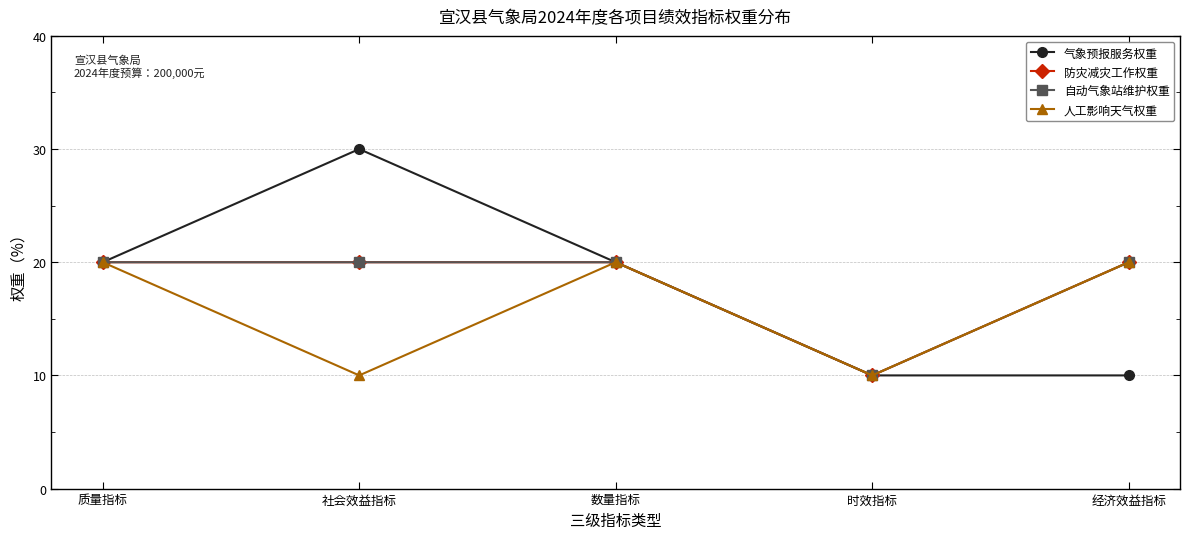

At which category is the sum across all series the highest?

质量指标